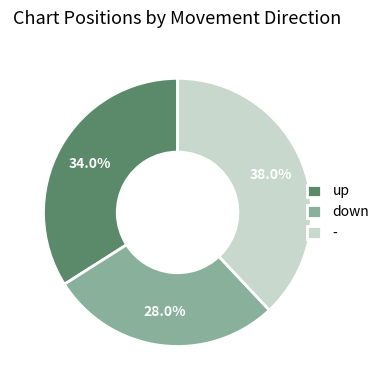

To the nearest percent, what percentage of the pie is down?

28%